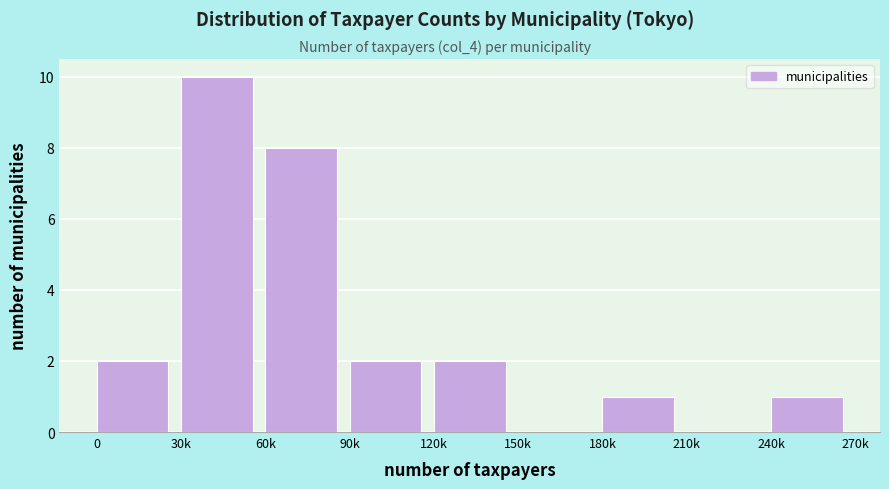

Reading left to right, list all the values displayed in this chart.

0=2	30k=10	60k=8	90k=2	120k=2	150k=0	180k=1	210k=0	240k=1